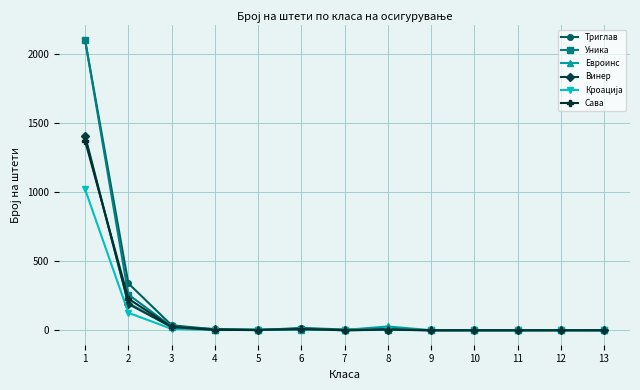

What is the approximate value of Уника at 3, to the nearest 10?

30